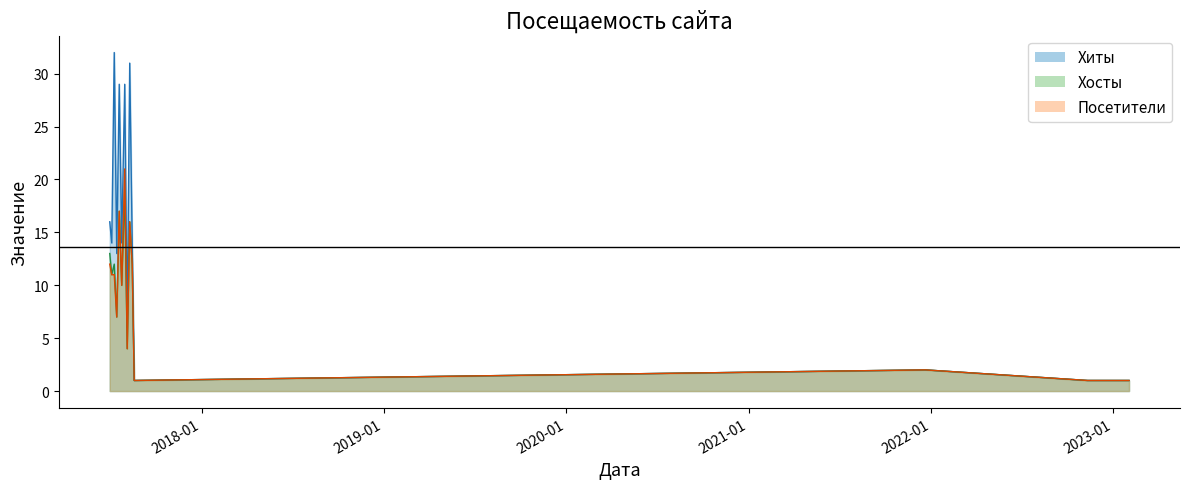

At which label does Хосты first exceed 10?

2017-07-01